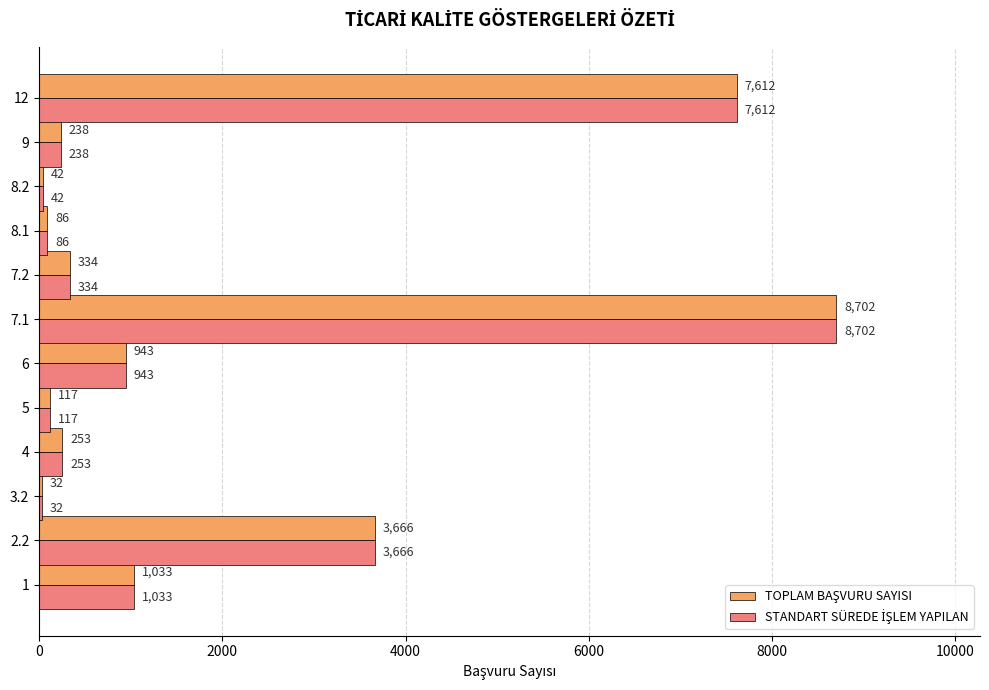

At how many categories does at least one series exceed 616?

5